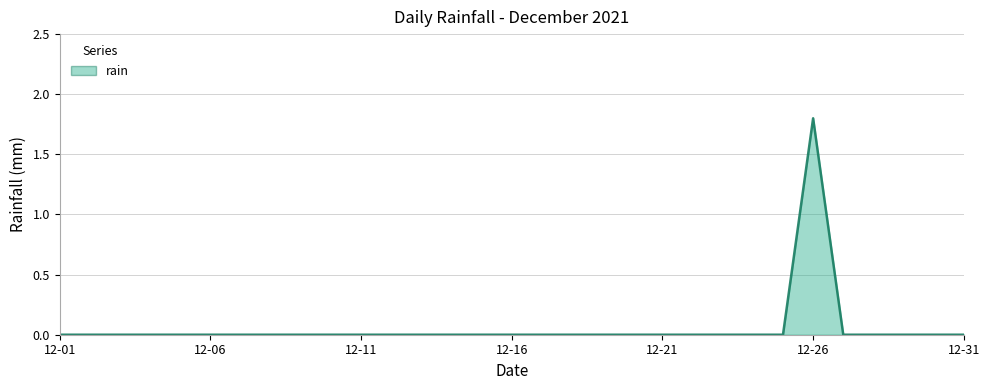

What is the greatest value displayed?

1.8